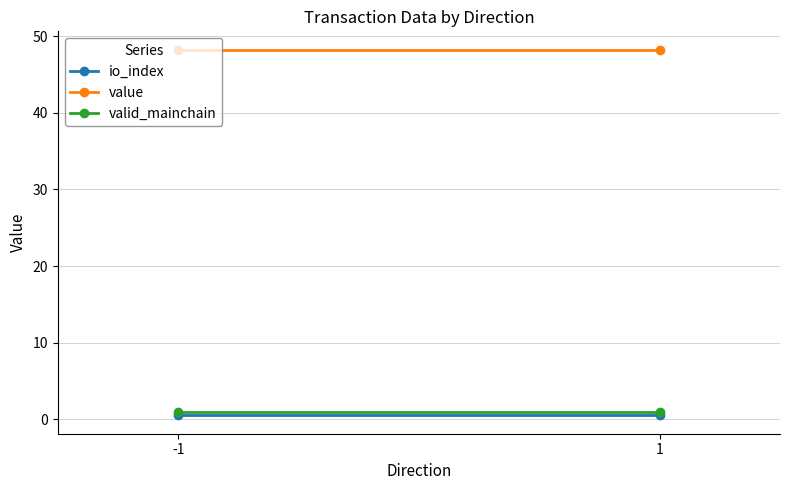

What is the sum of the valid_mainchain values at 1 and -1?

2.0